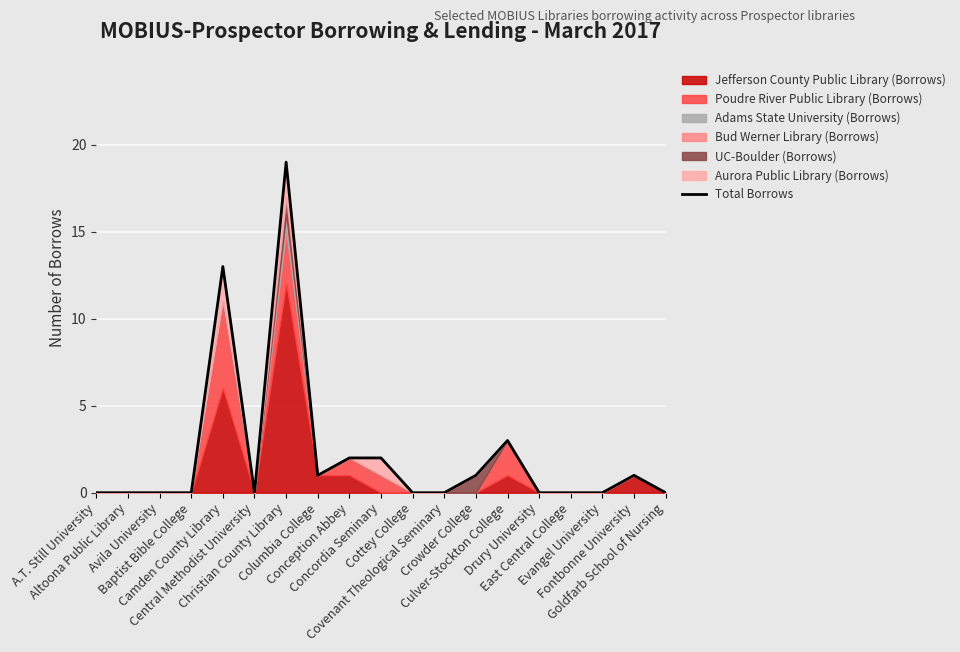

What is the difference between the maximum and minimum values?

19